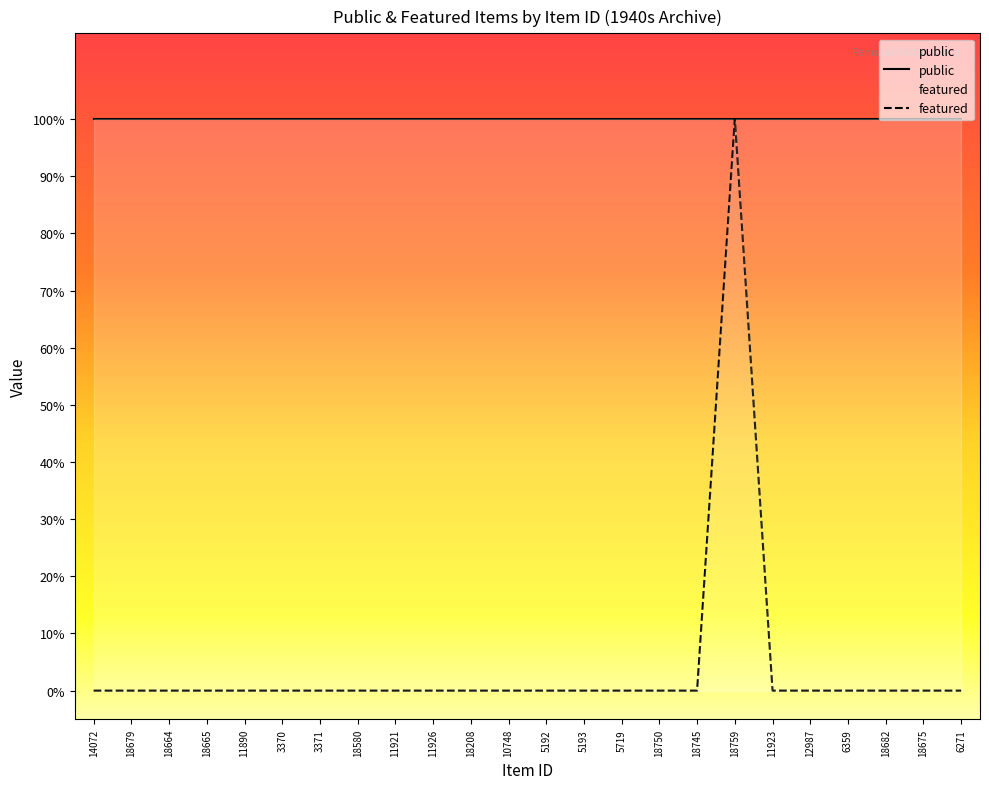

True or false: the data has more than 2 interior local peaks.

False